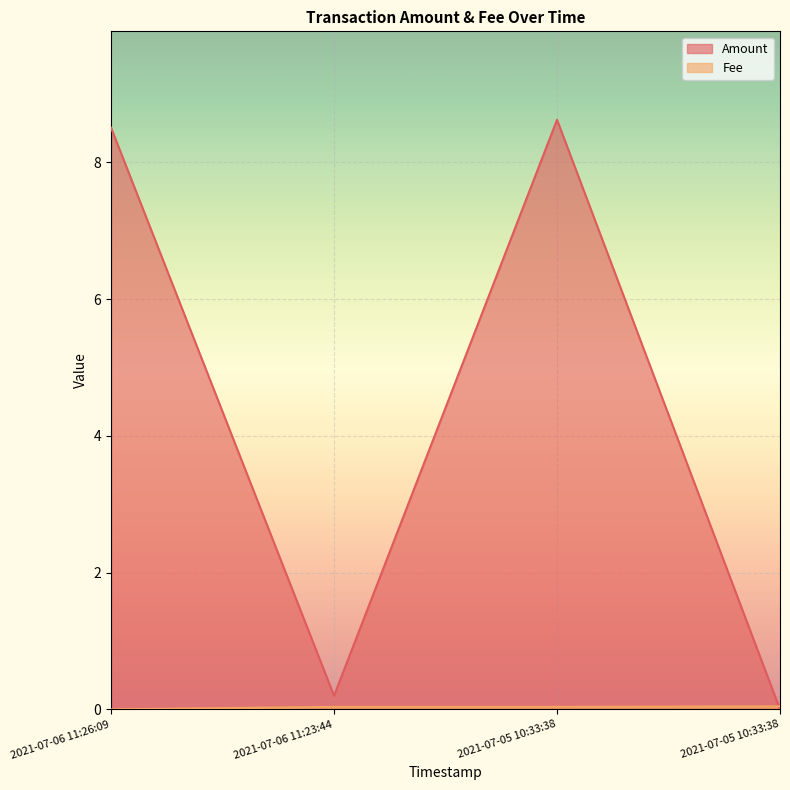

What is the maximum value shown in the chart?

8.6